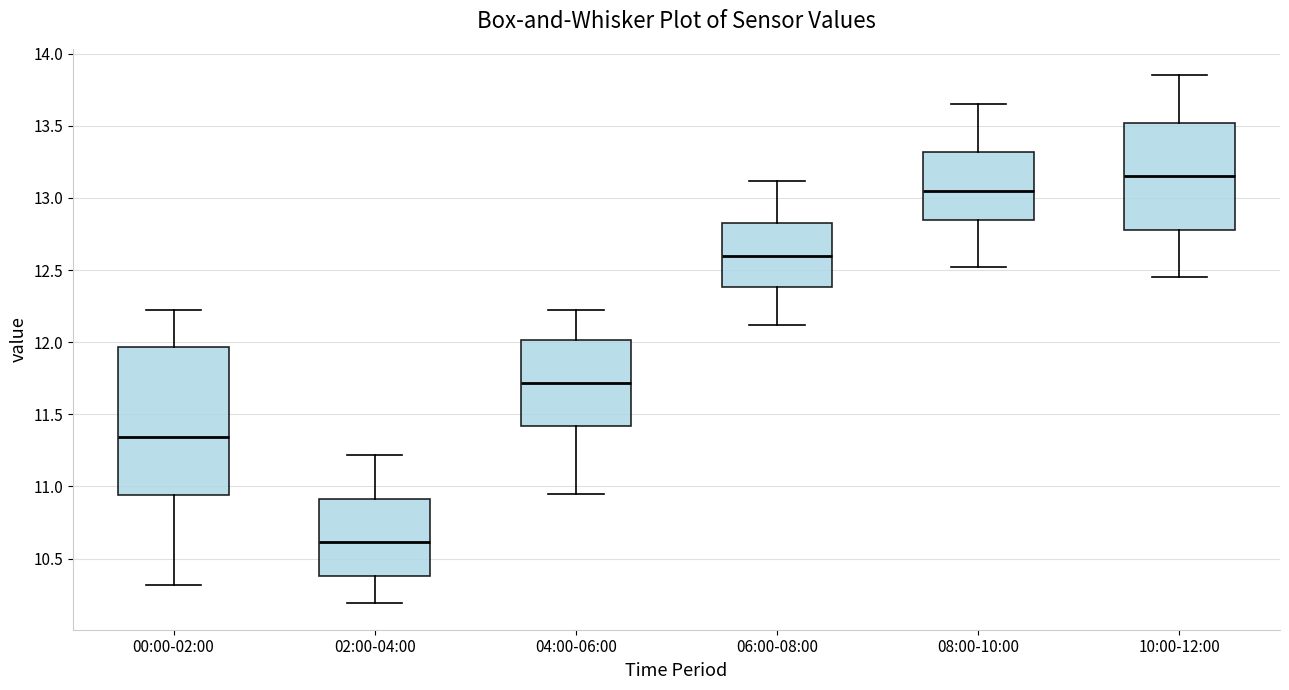

Reading left to right, read every box against the y-axis: the position of its median line, the range the box covers, and the ends of its whiskers. The values are not printed on the chart, so give them approximately, as read against the axis.

00:00-02:00: median 11.35, box 10.95 to 11.95, whiskers 10.30 to 12.20
02:00-04:00: median 10.60, box 10.40 to 10.90, whiskers 10.20 to 11.20
04:00-06:00: median 11.70, box 11.40 to 12.00, whiskers 10.95 to 12.20
06:00-08:00: median 12.60, box 12.40 to 12.85, whiskers 12.10 to 13.10
08:00-10:00: median 13.05, box 12.85 to 13.30, whiskers 12.50 to 13.65
10:00-12:00: median 13.15, box 12.80 to 13.50, whiskers 12.45 to 13.85